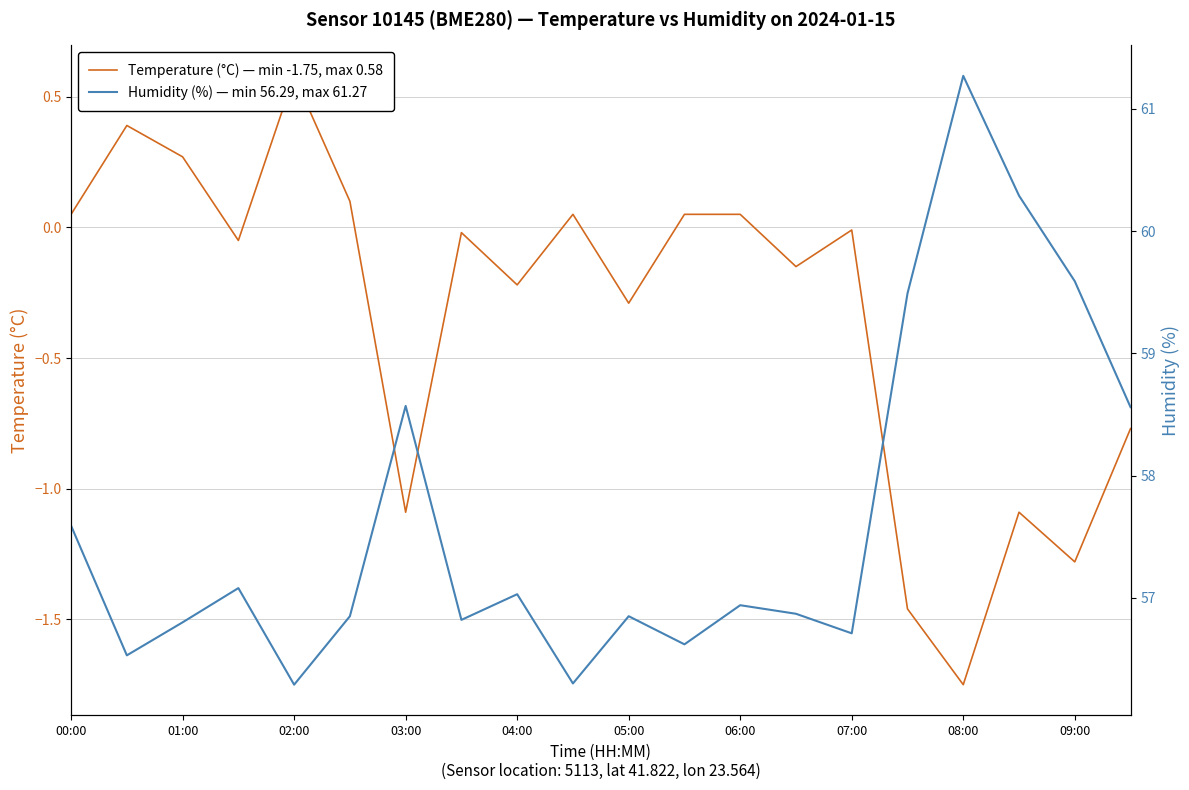

The value of Temperature (°C) — min -1.75, max 0.58 at 05:00 is -0.1. True or false?

False